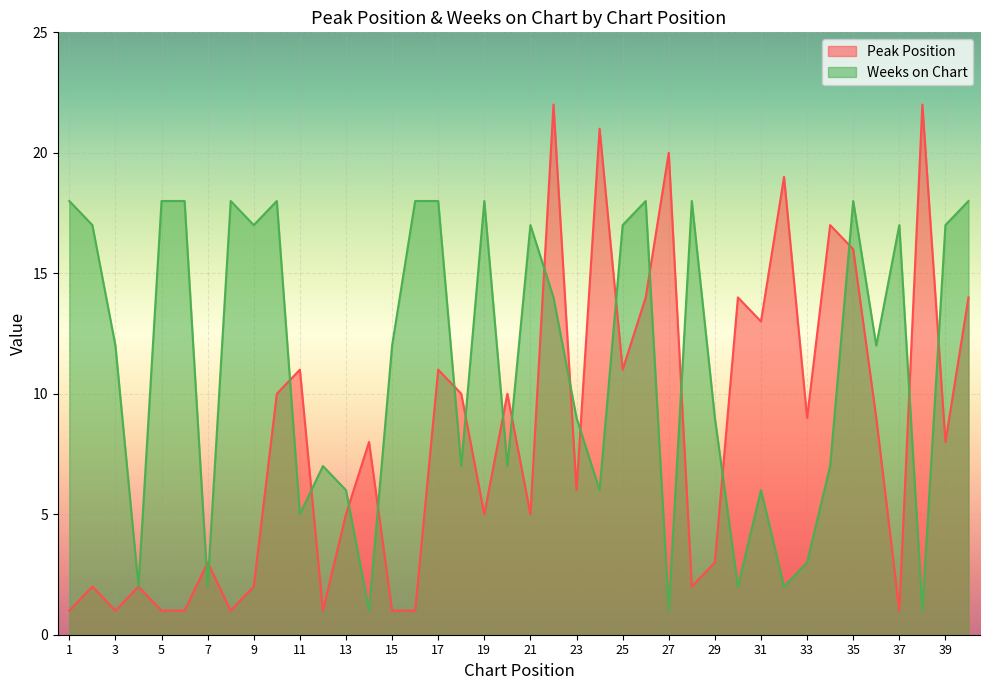

After their last crossing, which series has the higher values: Peak Position or Weeks on Chart?

Weeks on Chart